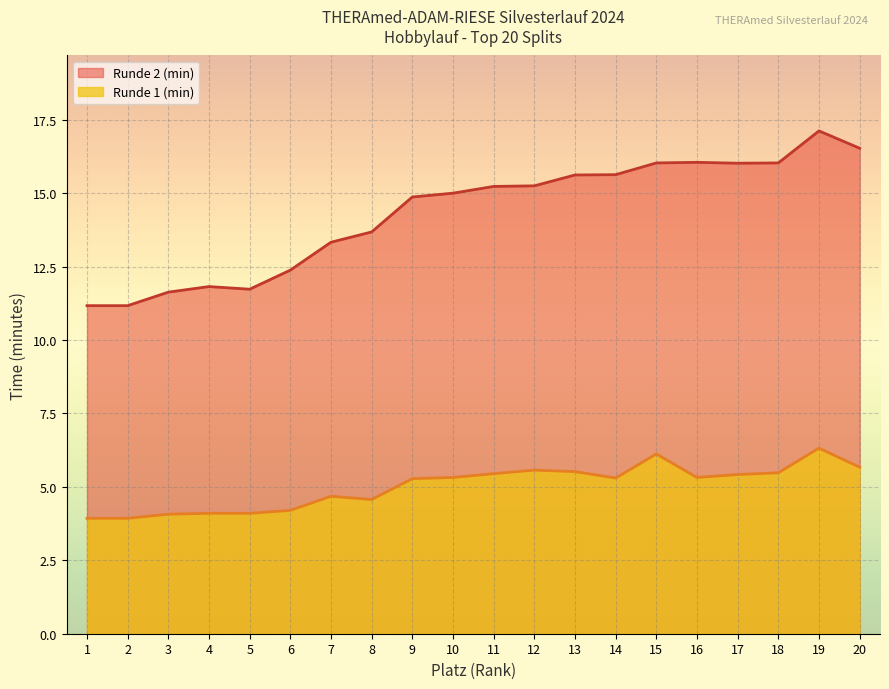

What is the difference between the second highest and minimum values in the Runde 1 (min) series?

2.2